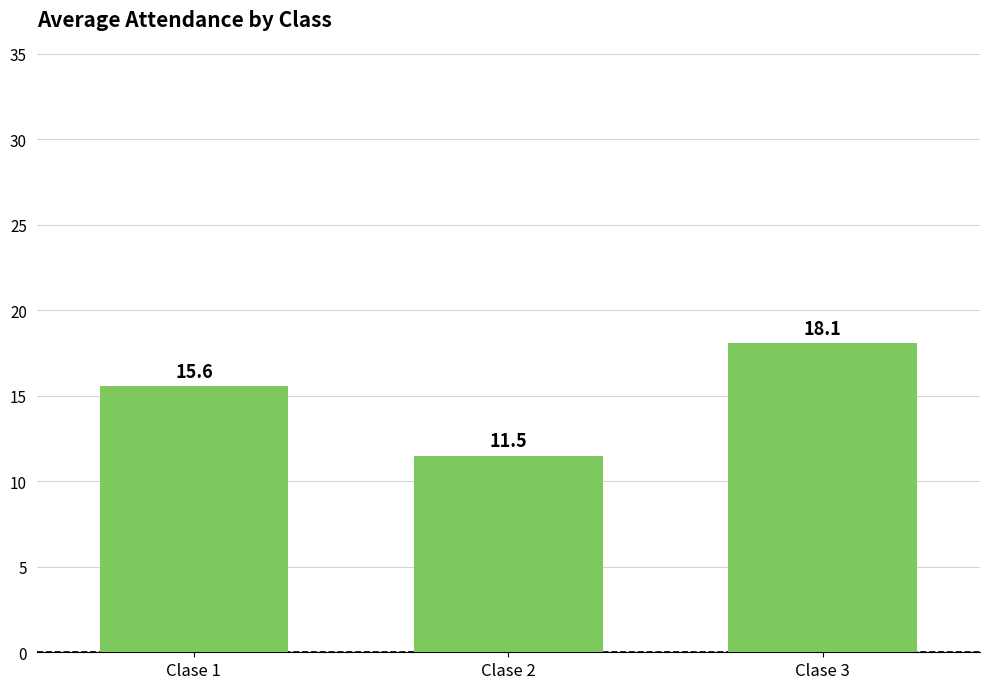

Reading left to right, what are all the values shown in this chart?

Clase 1=15.6	Clase 2=11.5	Clase 3=18.1